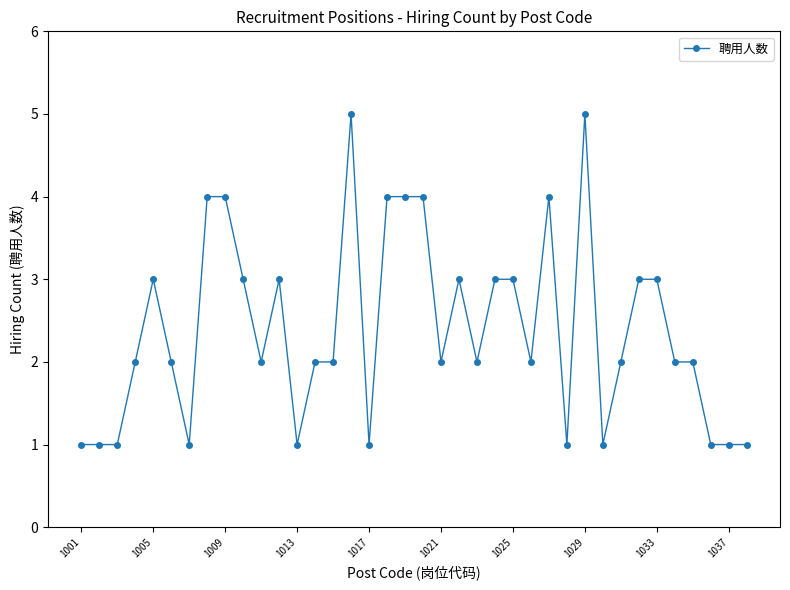

What is the value of the 38th point from the left?

1